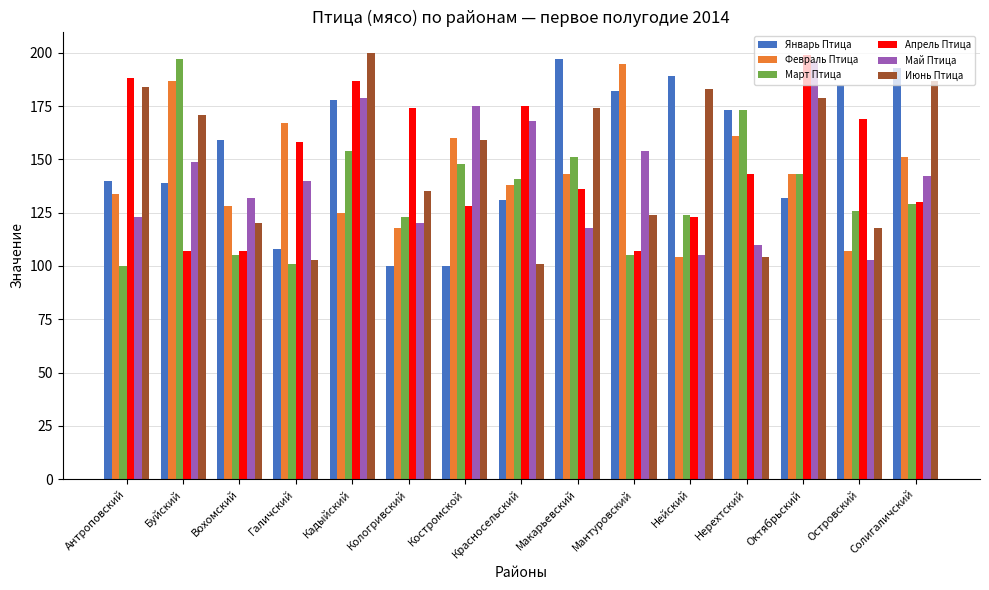

What is the label of the 6th bar from the left?

Кологривский